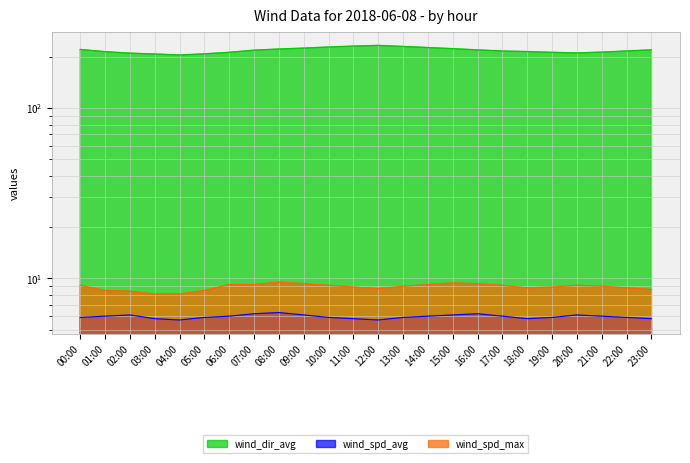

What is the sum of the wind_spd_avg values at 07:00 and 03:00?

12.0